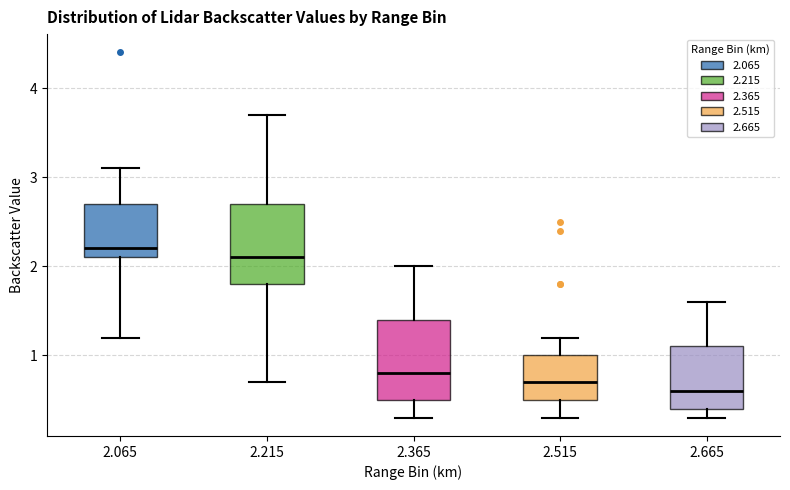

Which box has the highest median line?

2.065